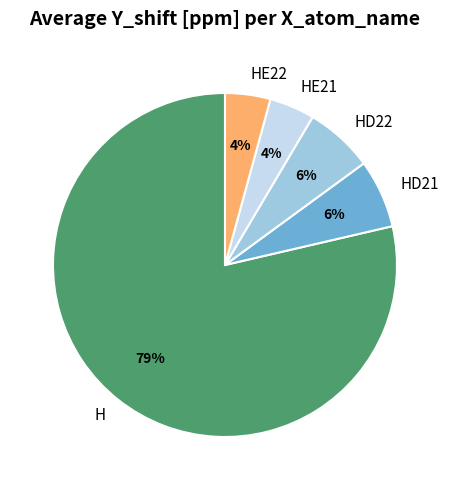

Do HD21 and H together represent more than half of the pie?

Yes